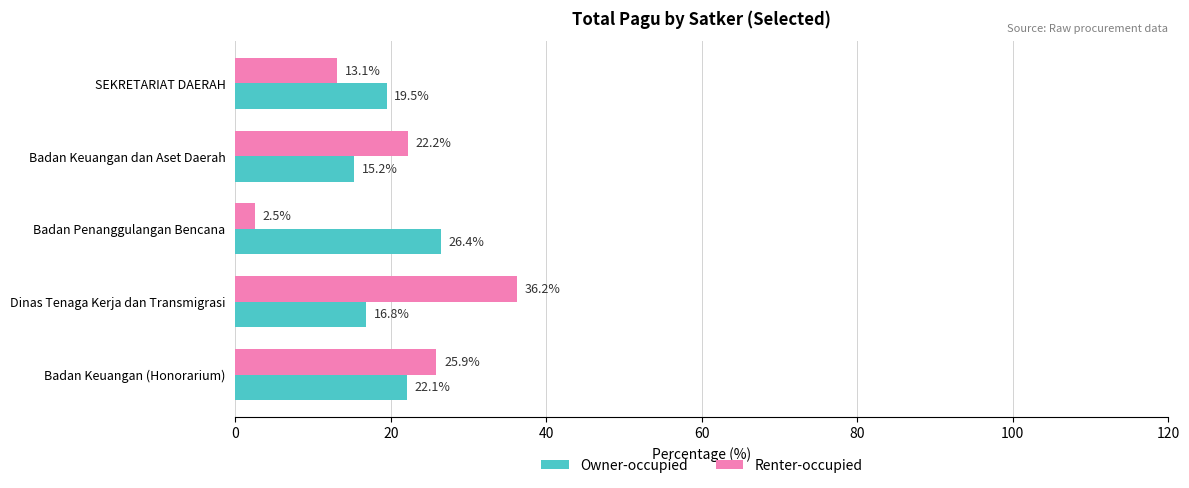

The value of Renter-occupied at Badan Keuangan (Honorarium) is 25.9. True or false?

True